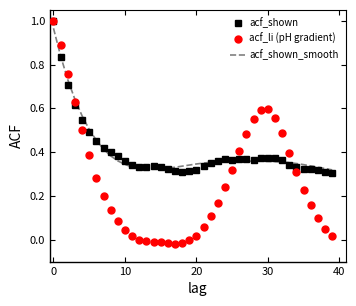

Which series has the largest range (max minus min)?

acf_li (pH gradient)